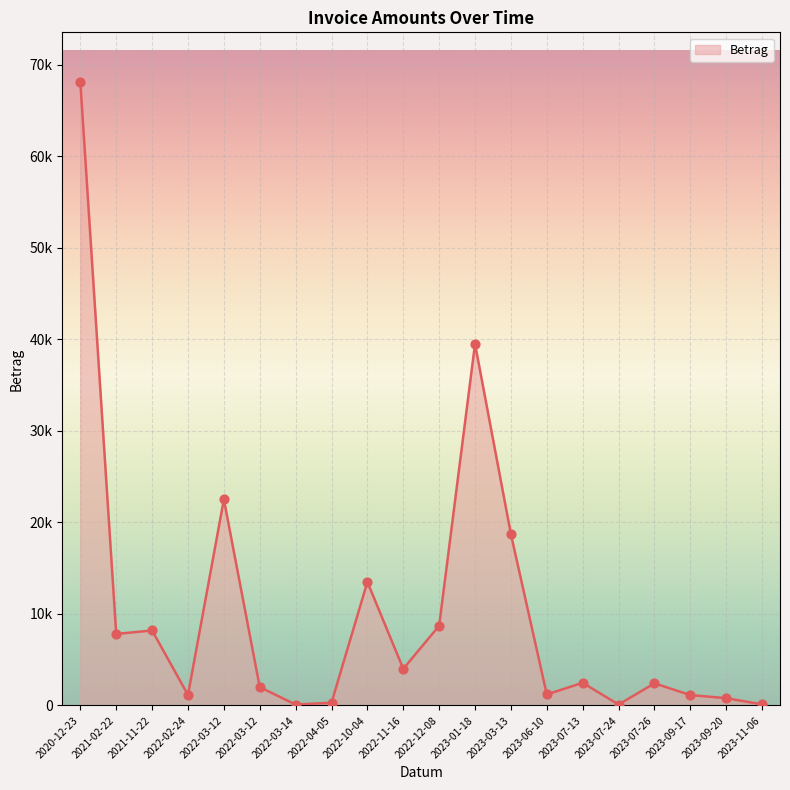

What is the change in value from 2022-03-12 to 2022-11-16?

+1993.4